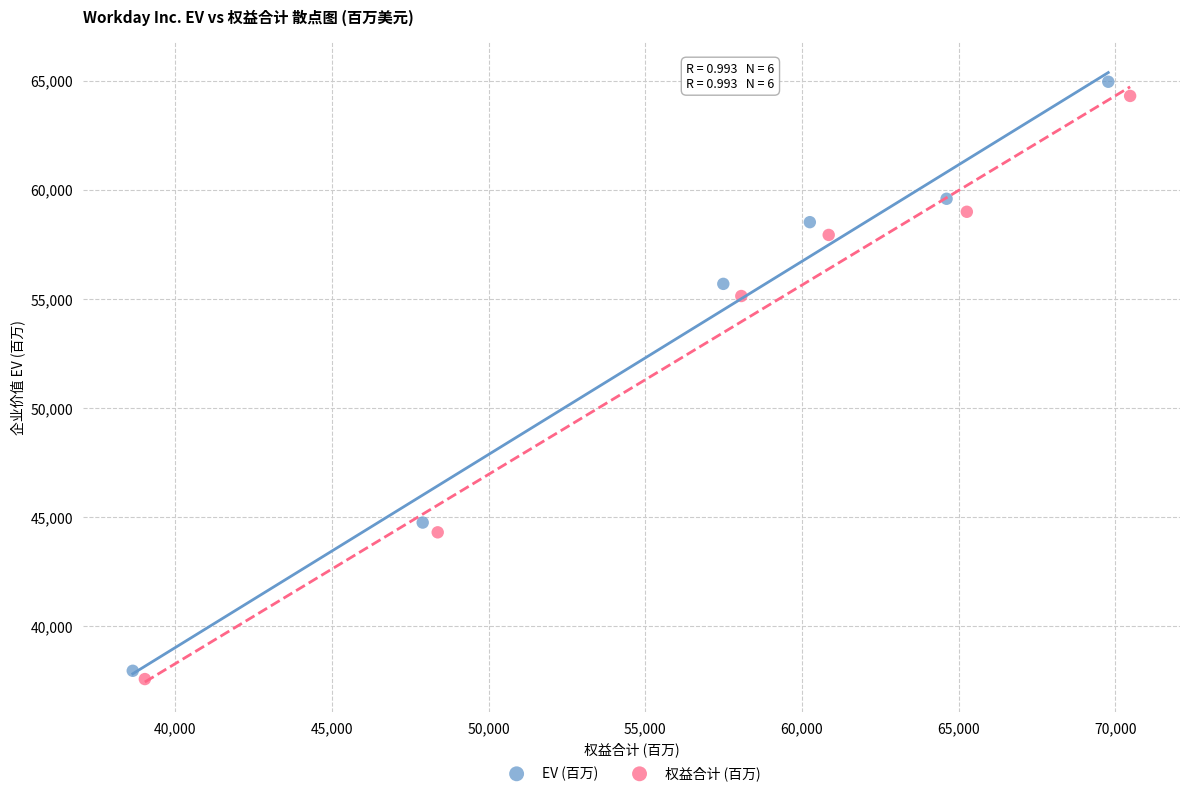

Which series has the widest spread of Y values?

EV (百万)